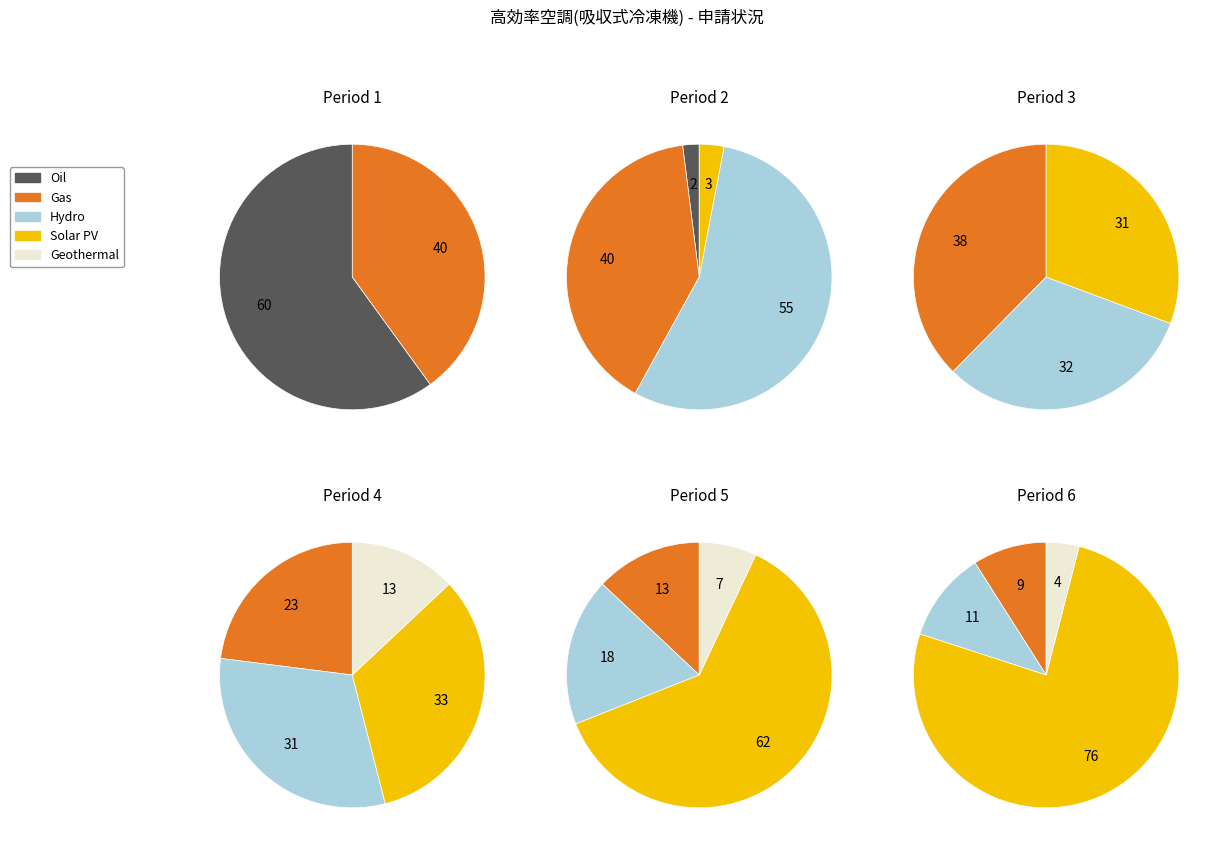

Which slice is the smallest?

2